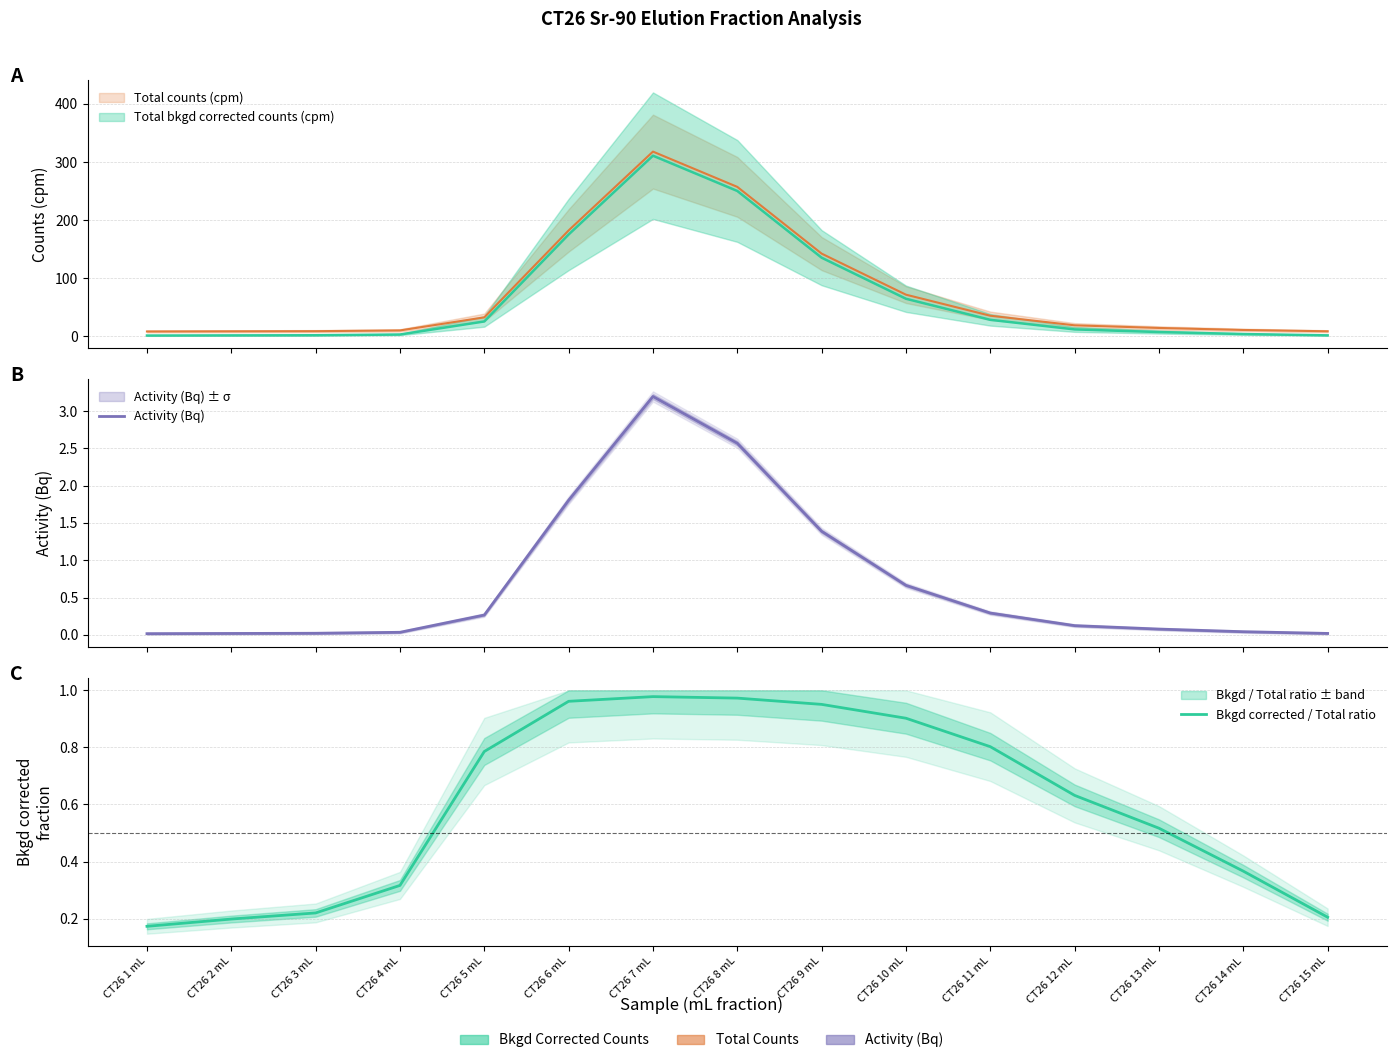

The value of Activity (Bq) at CT26 6 mL is 0.5. True or false?

False